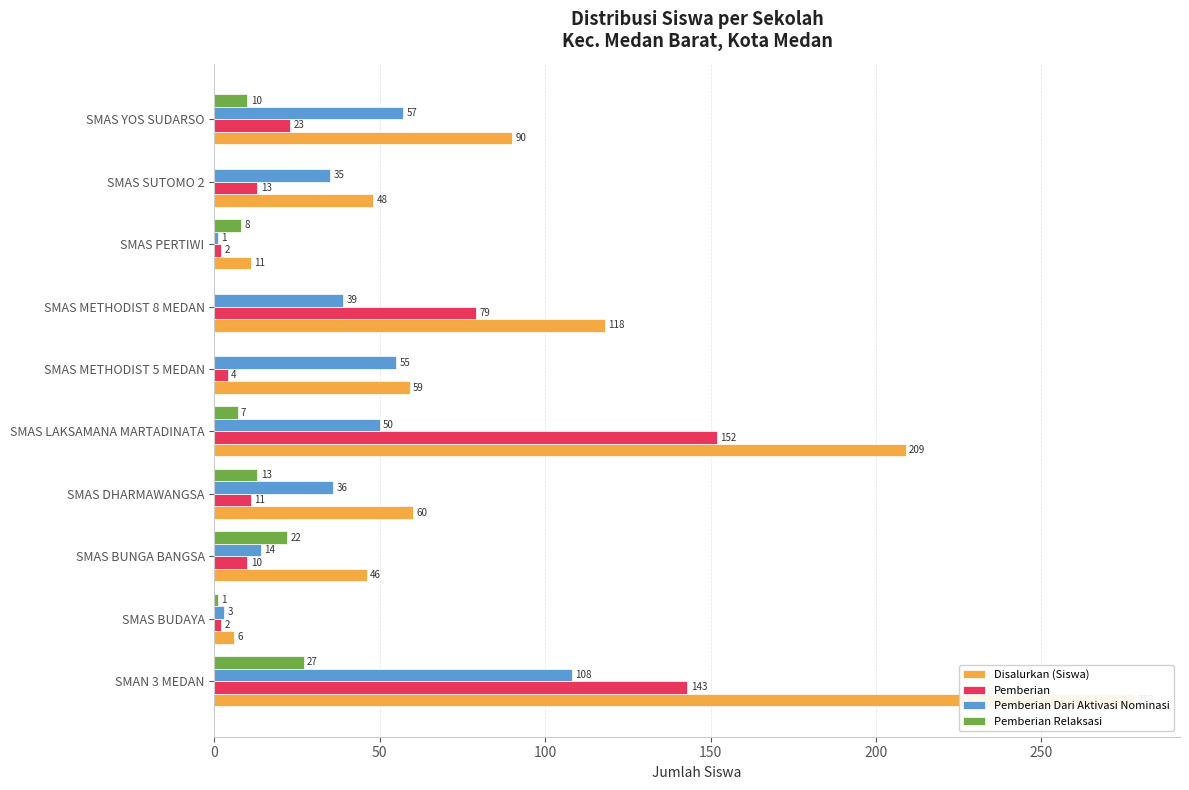

Which series has the largest range (max minus min)?

Disalurkan (Siswa)